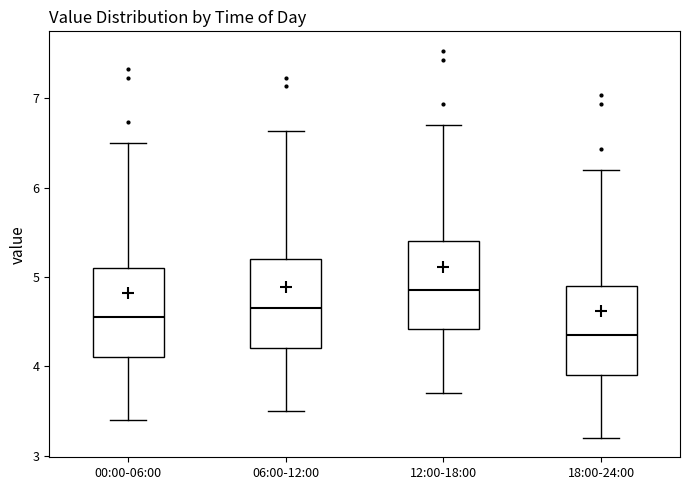

Which box's median line is the highest?

12:00-18:00